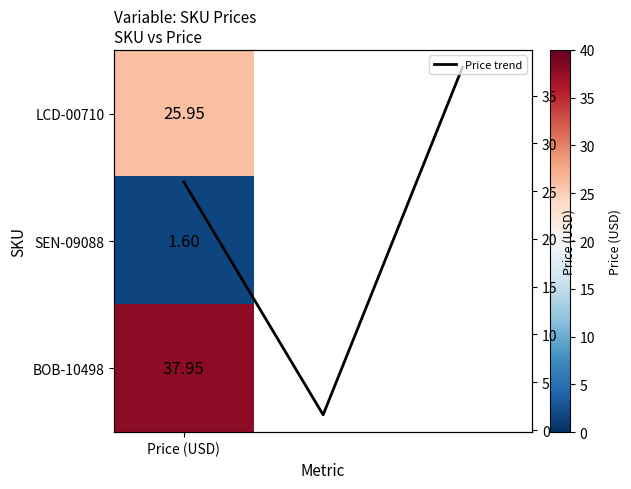

What is the ratio of the value at 1 to the value at Price (USD)?

0.1